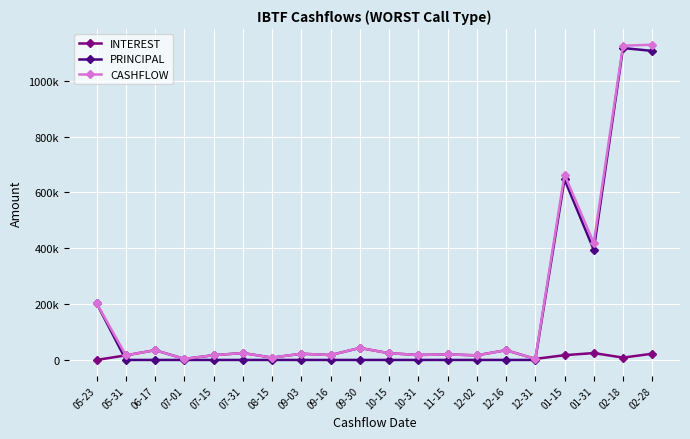

At which label does INTEREST first exceed 17830?

06-17